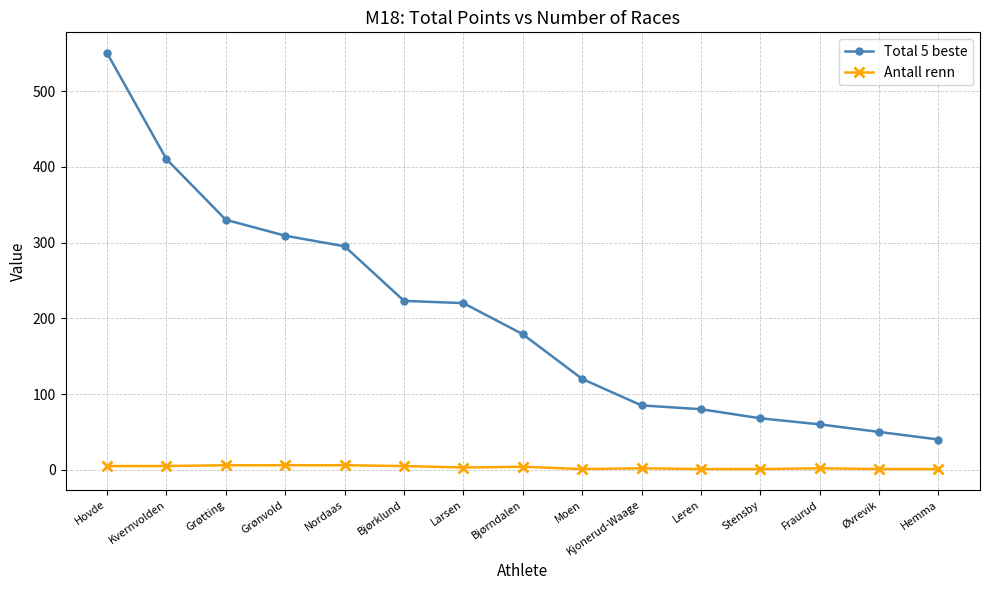

Which series has the widest spread of values?

Total 5 beste